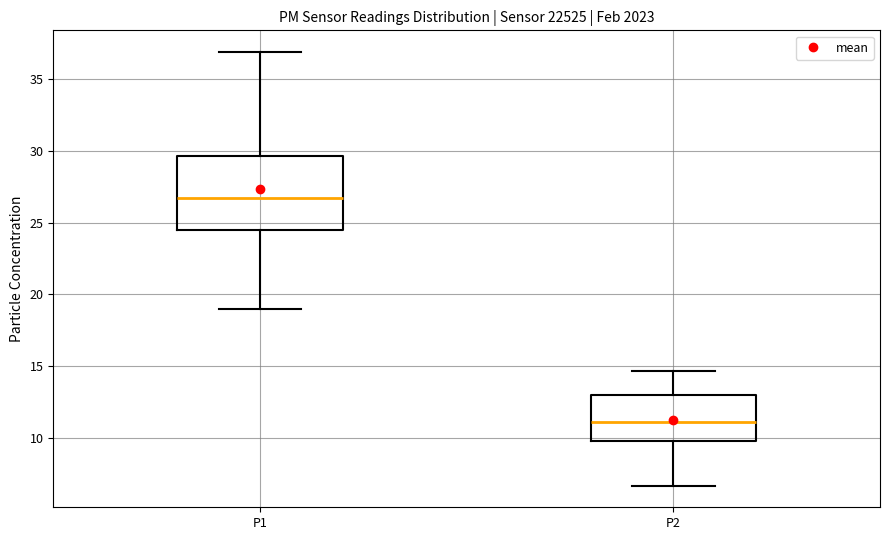

Reading left to right, transcribe this box plot: for each box, give where its median line is, the range the box spans, and where its two whiskers end, as read against the y-axis. The values are not printed on the chart, so give them approximately, as read against the axis.

P1: median 26.5, box 24.5 to 29.5, whiskers 19.0 to 37.0
P2: median 11.0, box 10.0 to 13.0, whiskers 6.5 to 14.5